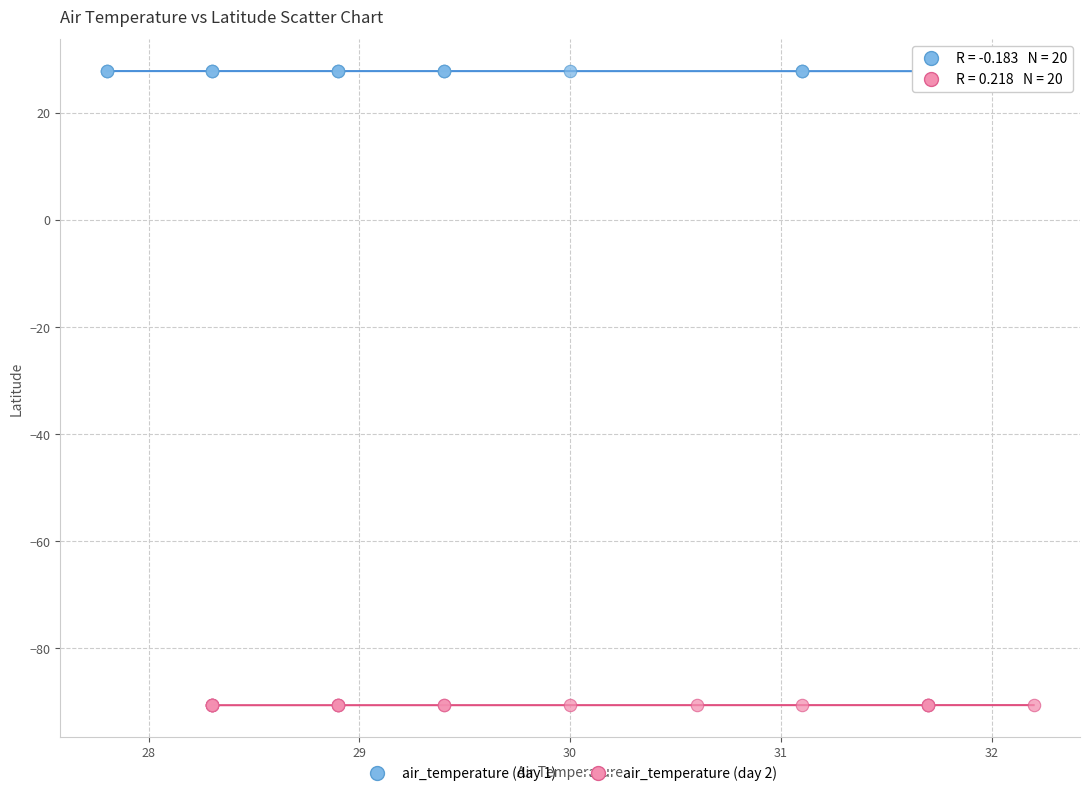

Which series reaches the maximum Y coordinate?

air_temperature (day 1)